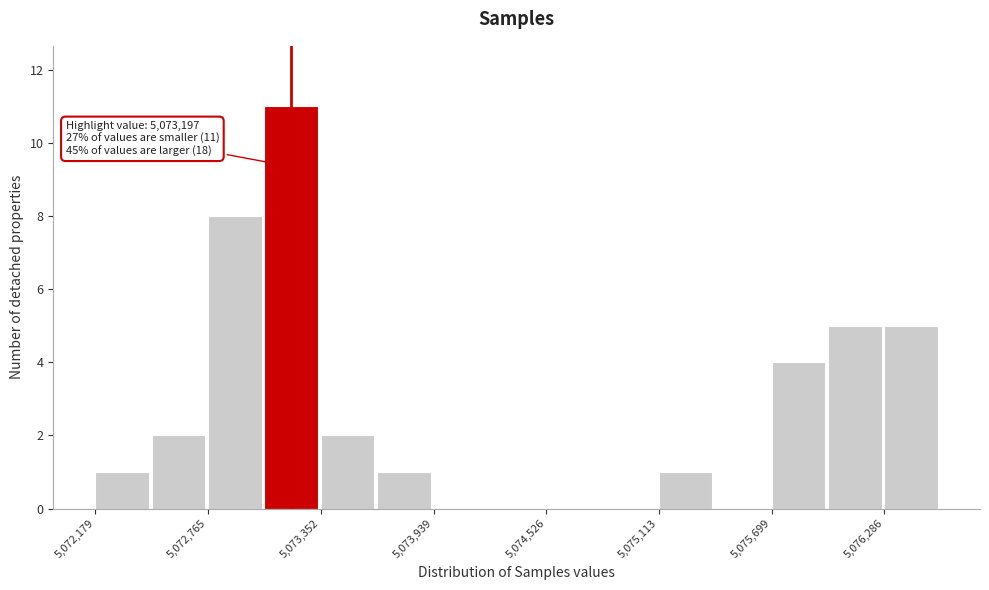

Around what value on the x-axis is the tallest bar? Give the approximate position of its centre, as read against the axis.

5073200